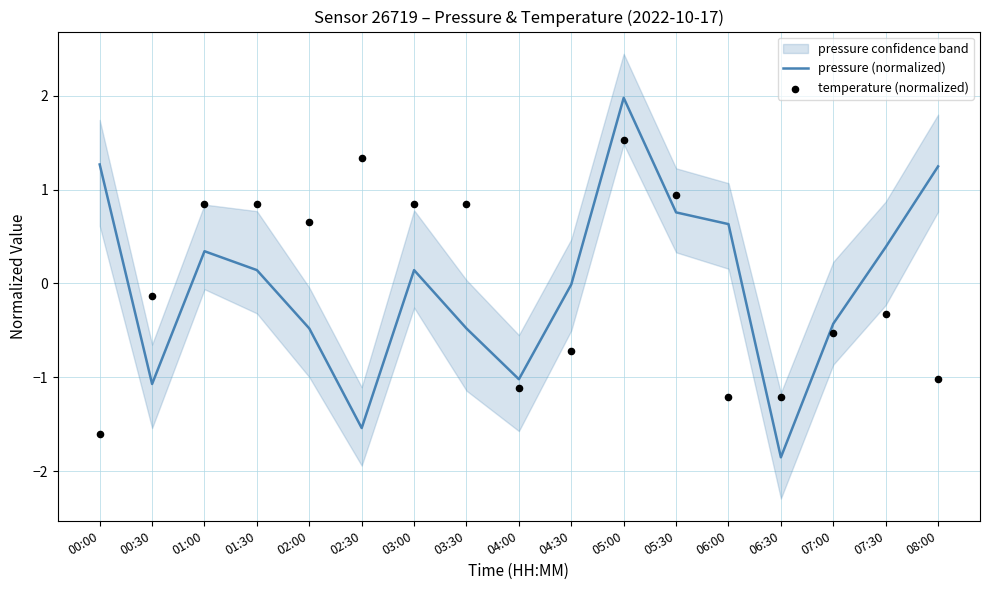

Which series has the largest total across all categories?

pressure (normalized)